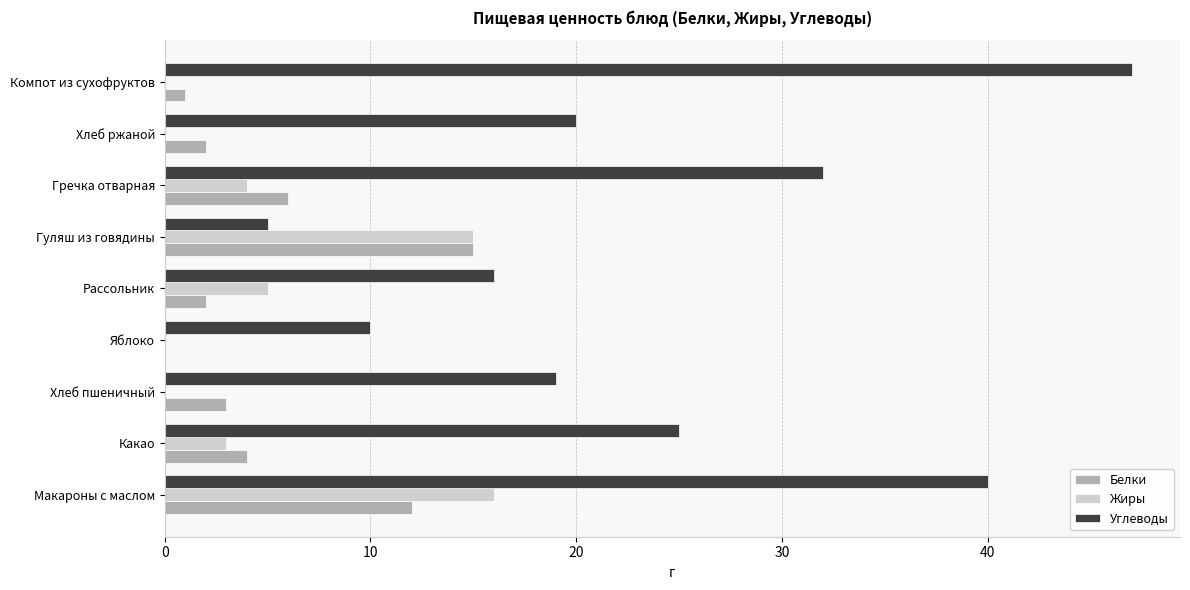

What is the sum of all Белки values?

45